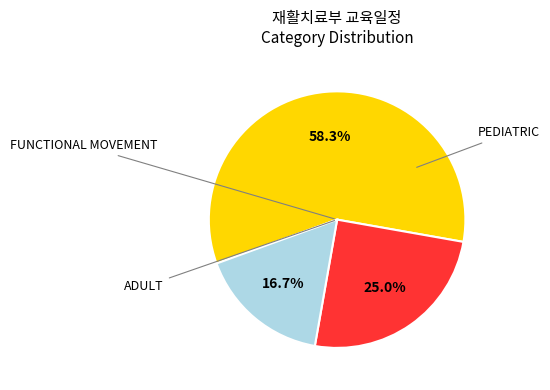

Does any single category account for the majority?

Yes